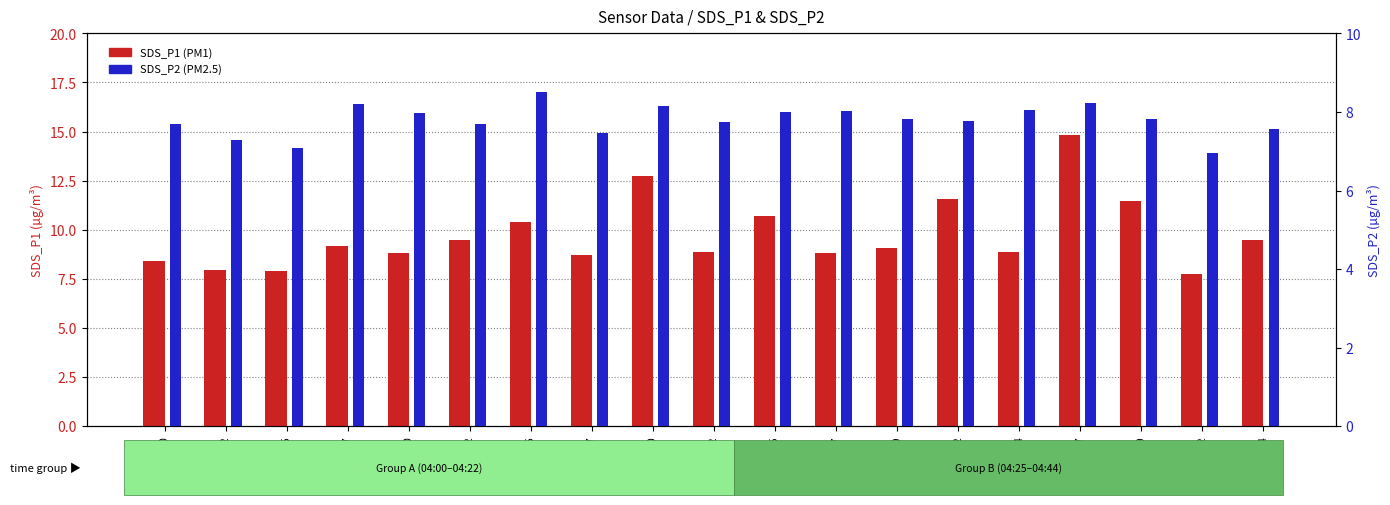

What are all the series names shown in the legend?

SDS_P1, SDS_P2